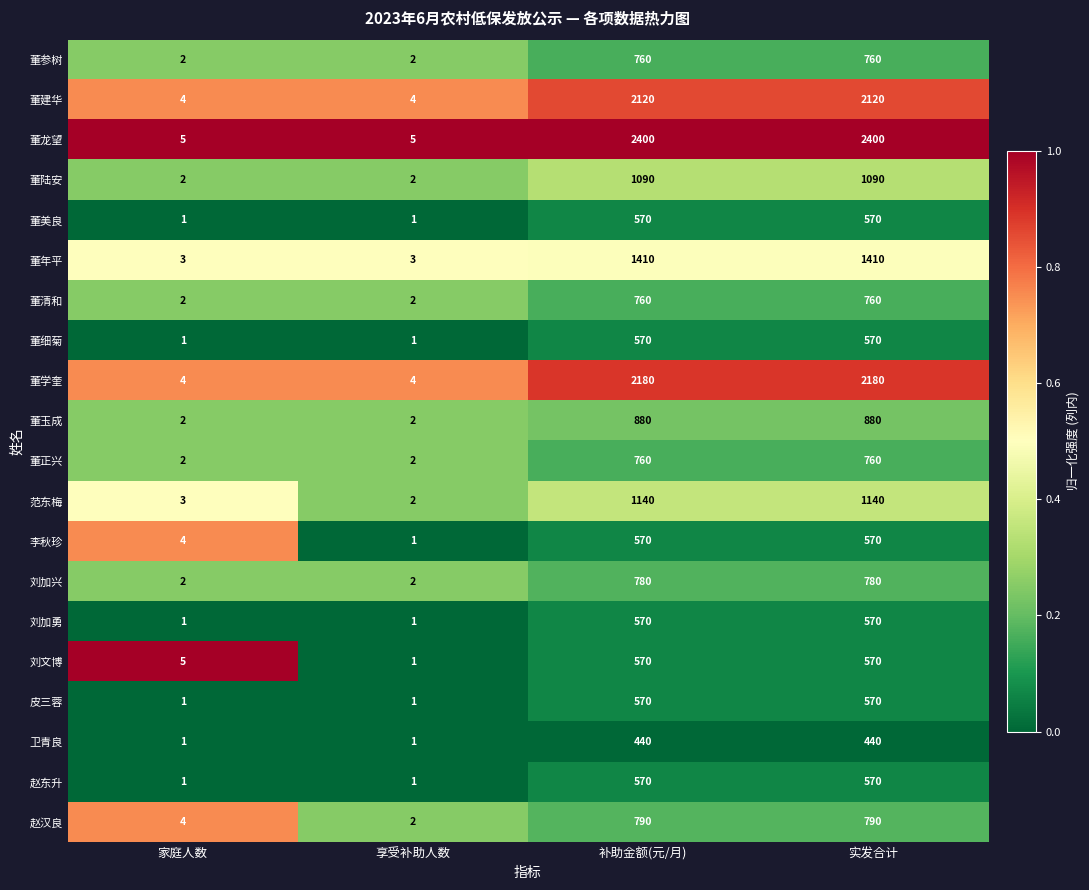

Which series has the widest spread of values?

董龙望